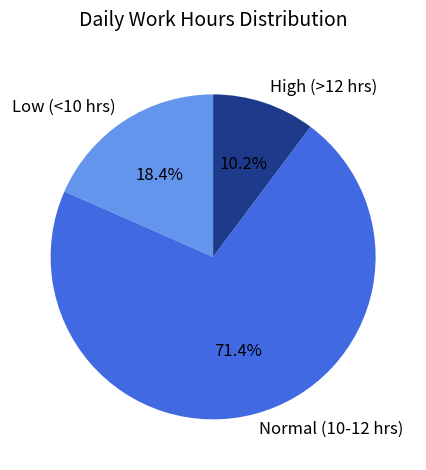

Rank the categories by value from highest to lowest.

Normal (10-12 hrs), Low (<10 hrs), High (>12 hrs)